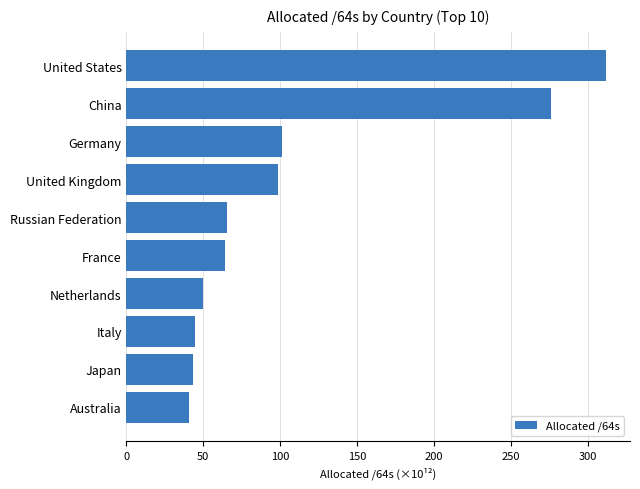

What is the label of the 2nd bar from the bottom?

Japan